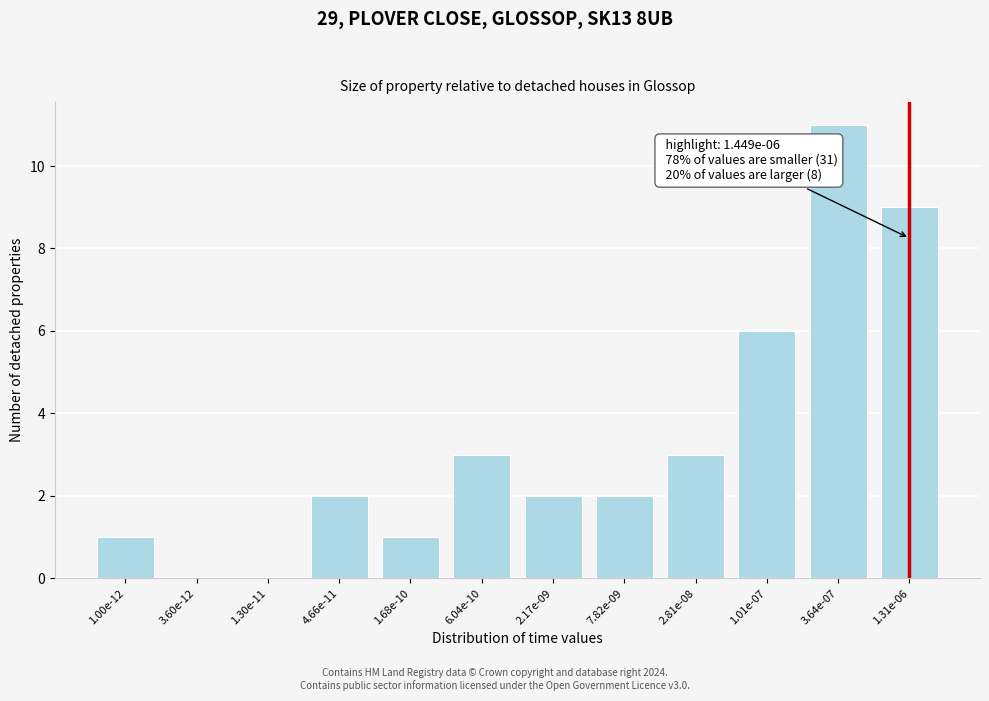

Reading left to right, extract all data points from this chart.

1.00e-12=1	3.60e-12=0	1.30e-11=0	4.66e-11=2	1.68e-10=1	6.04e-10=3	2.17e-09=2	7.82e-09=2	2.81e-08=3	1.01e-07=6	3.64e-07=11	1.31e-06=9